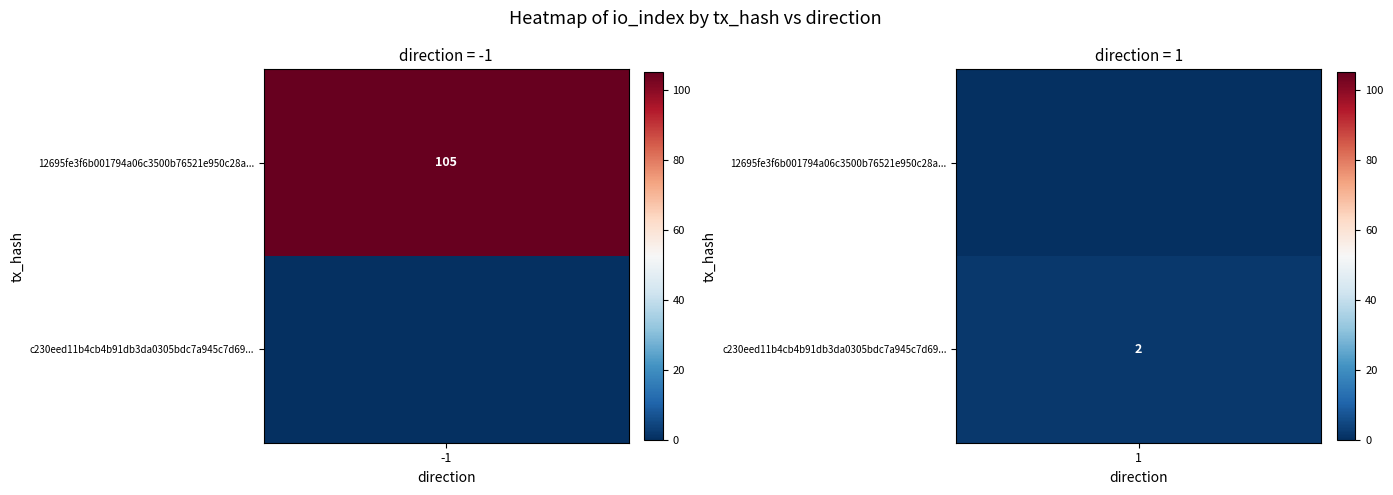

The value of c230eed11b4cb4b91db3da0305bdc7a945c7d69 at io_index is 2. True or false?

True